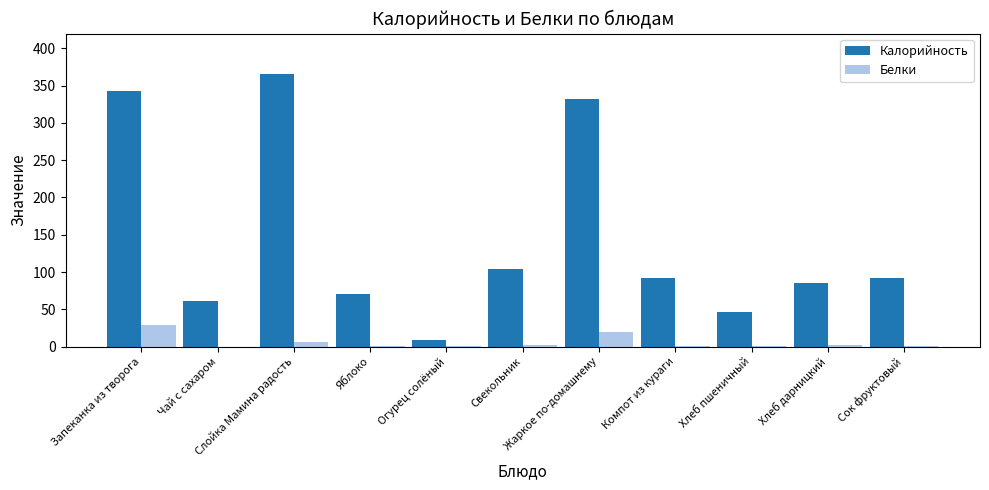

What is the maximum value for Калорийность?

365.0